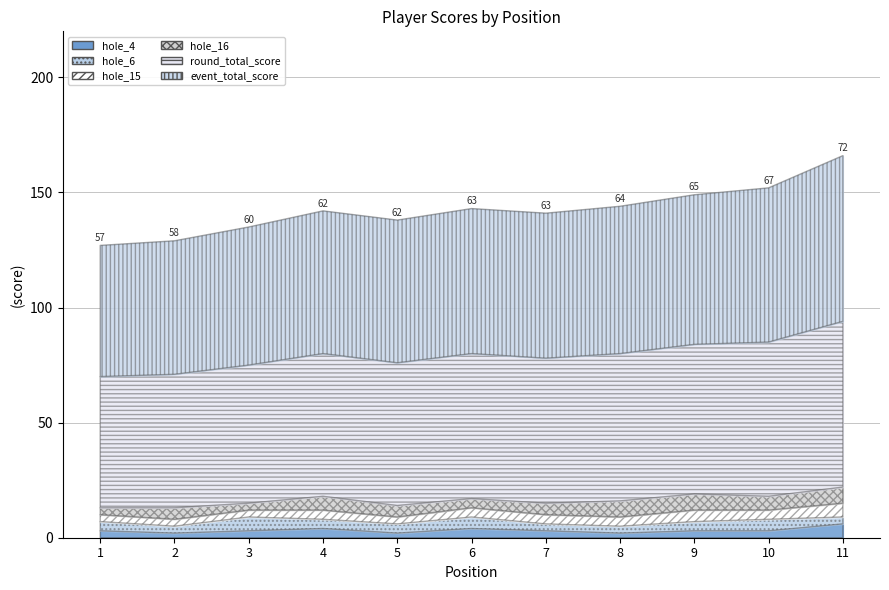

The hole_4 series shows 4 at 6. True or false?

True